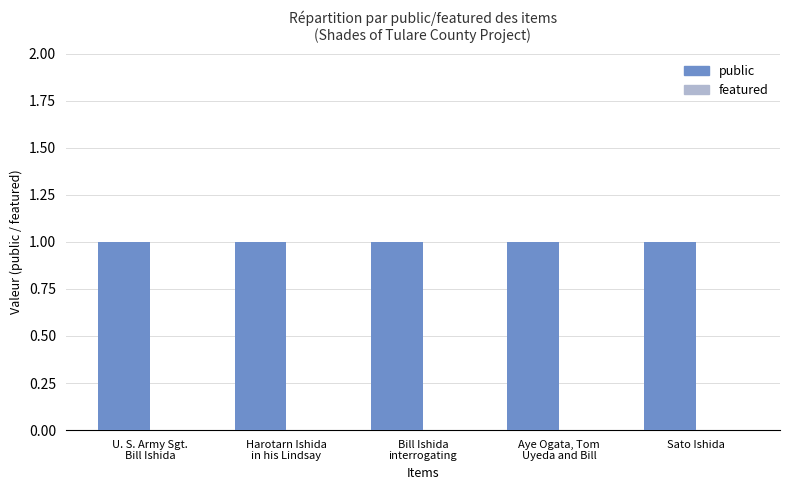

Which category has the highest value in the public series?

U. S. Army Sgt.
Bill Ishida